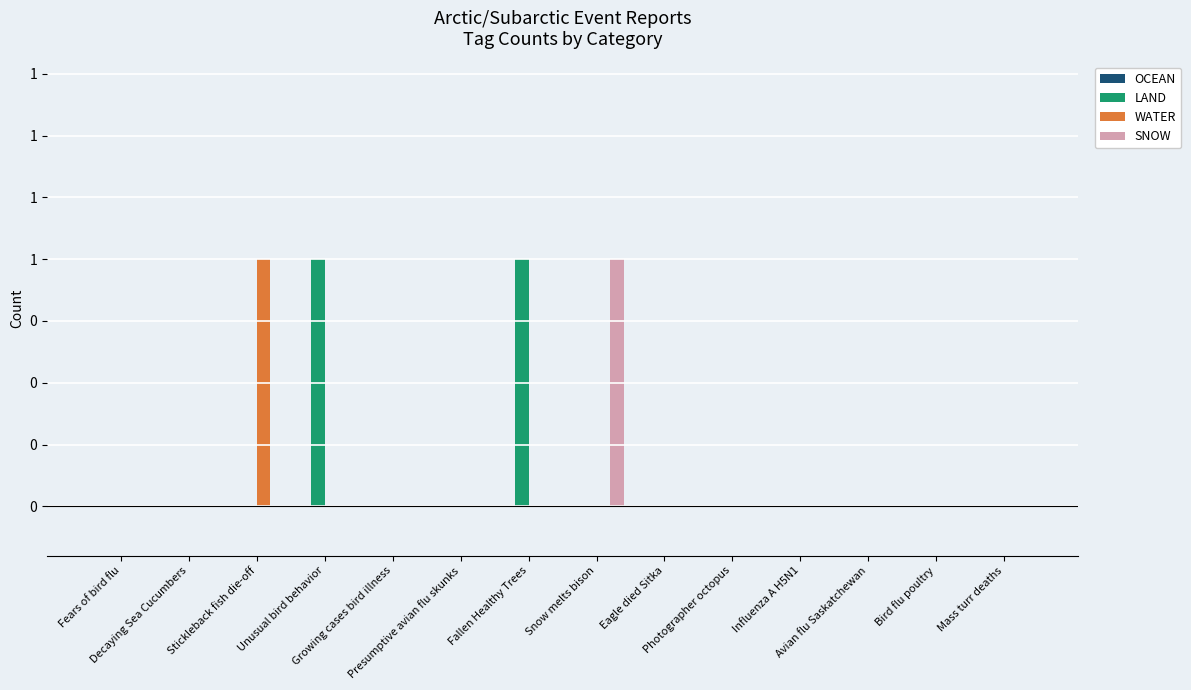

Reading right to left, transcribe all the data shown in this chart.

OCEAN: Mass turr deaths=0	Bird flu poultry=0	Avian flu Saskatchewan=0	Influenza A H5N1=0	Photographer octopus=0	Eagle died Sitka=0	Snow melts bison=0	Fallen Healthy Trees=0	Presumptive avian flu skunks=0	Growing cases bird illness=0	Unusual bird behavior=0	Stickleback fish die-off=0	Decaying Sea Cucumbers=0	Fears of bird flu=0
LAND: Mass turr deaths=0	Bird flu poultry=0	Avian flu Saskatchewan=0	Influenza A H5N1=0	Photographer octopus=0	Eagle died Sitka=0	Snow melts bison=0	Fallen Healthy Trees=1	Presumptive avian flu skunks=0	Growing cases bird illness=0	Unusual bird behavior=1	Stickleback fish die-off=0	Decaying Sea Cucumbers=0	Fears of bird flu=0
WATER: Mass turr deaths=0	Bird flu poultry=0	Avian flu Saskatchewan=0	Influenza A H5N1=0	Photographer octopus=0	Eagle died Sitka=0	Snow melts bison=0	Fallen Healthy Trees=0	Presumptive avian flu skunks=0	Growing cases bird illness=0	Unusual bird behavior=0	Stickleback fish die-off=1	Decaying Sea Cucumbers=0	Fears of bird flu=0
SNOW: Mass turr deaths=0	Bird flu poultry=0	Avian flu Saskatchewan=0	Influenza A H5N1=0	Photographer octopus=0	Eagle died Sitka=0	Snow melts bison=1	Fallen Healthy Trees=0	Presumptive avian flu skunks=0	Growing cases bird illness=0	Unusual bird behavior=0	Stickleback fish die-off=0	Decaying Sea Cucumbers=0	Fears of bird flu=0